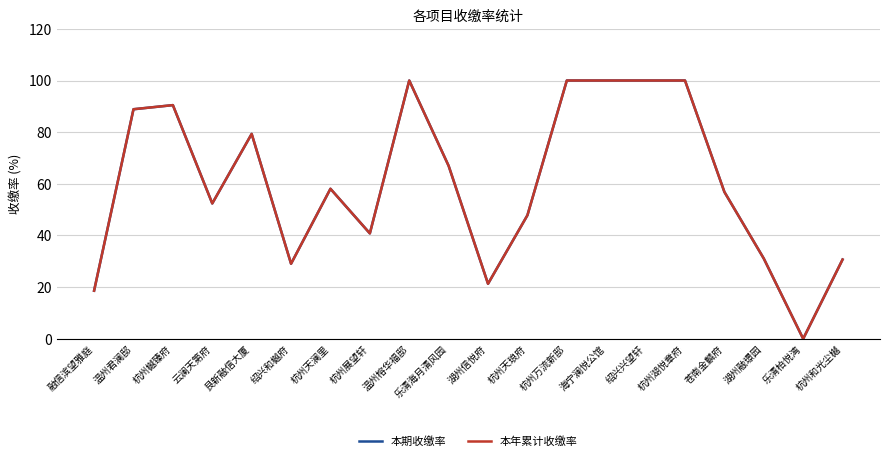

Is it true that 本期收缴率 equals 41.3 at 绍兴和樾府?

False